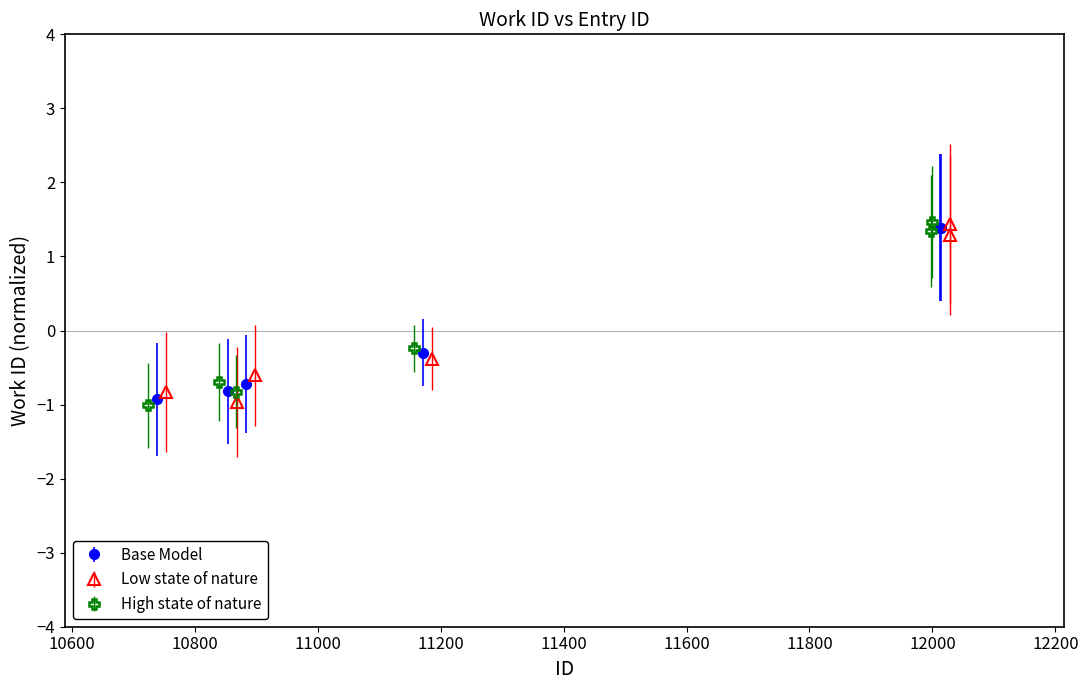

What is the highest value of the Base Model series?

1.4